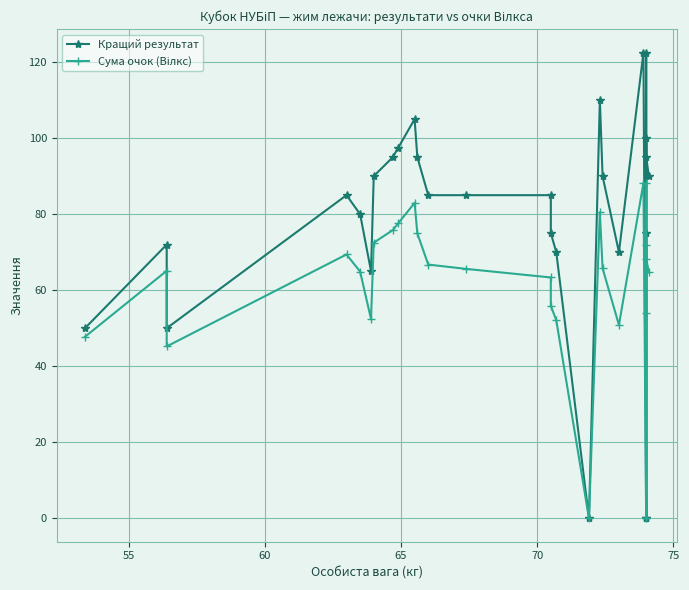

What is the difference between the maximum and minimum values in the Сума очок (Вілкс) series?

88.2